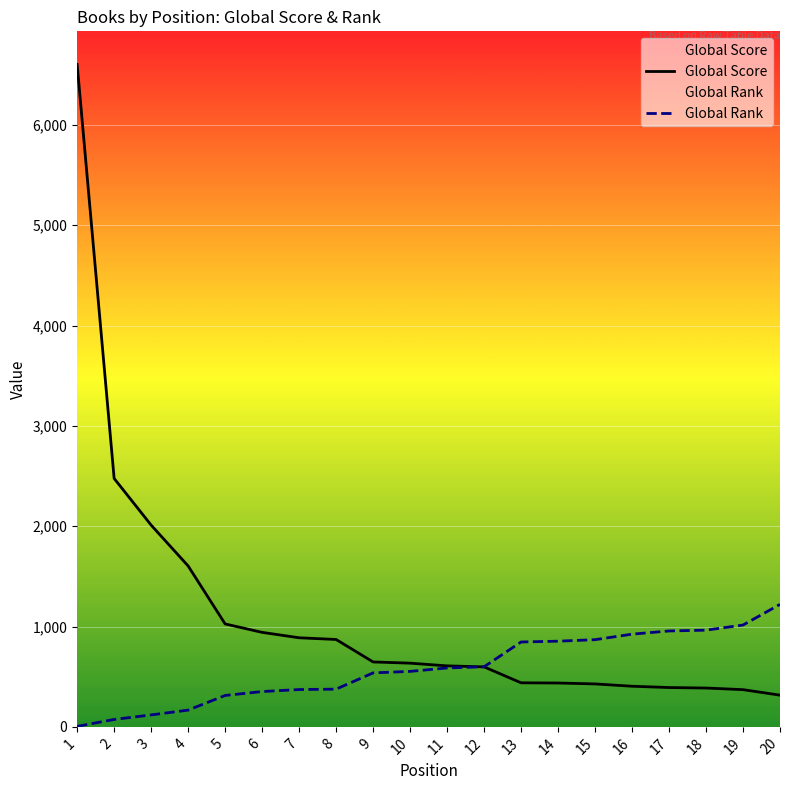

Which series has the largest total across all categories?

Global Score